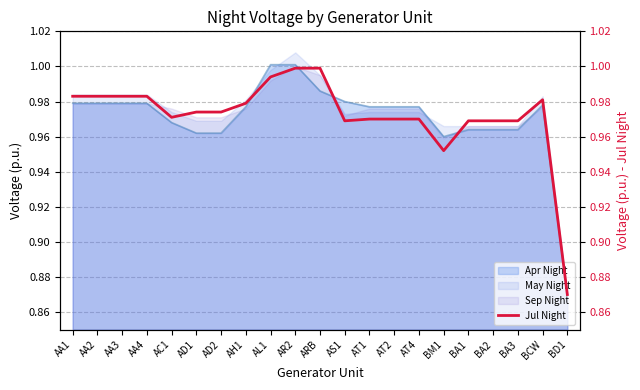

Reading right to left, what are all the values shown in this chart?

0.9	1.0	1.0	1.0	1.0	1.0	1.0	1.0	1.0	1.0	1.0	1.0	1.0	1.0	1.0	1.0	1.0	1.0	1.0	1.0	1.0